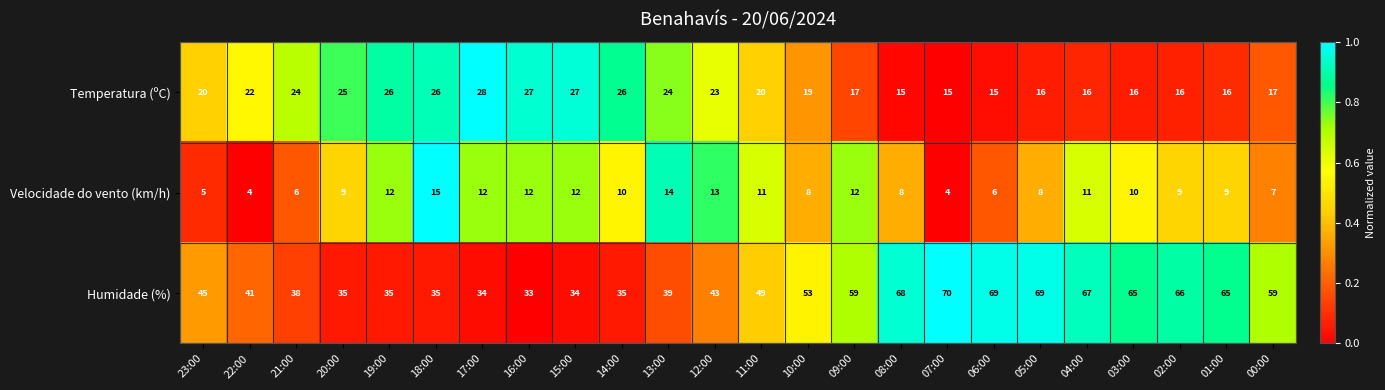

What is the difference between the maximum and minimum values in the Temperatura (ºC) series?

13